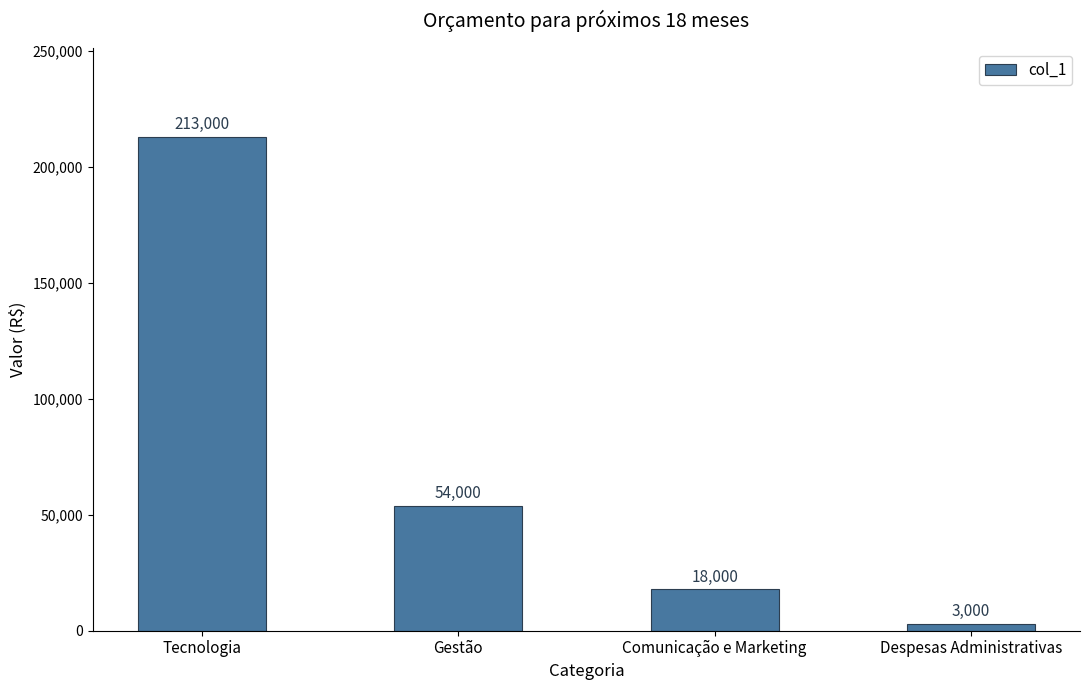

What is the smallest value displayed?

3000